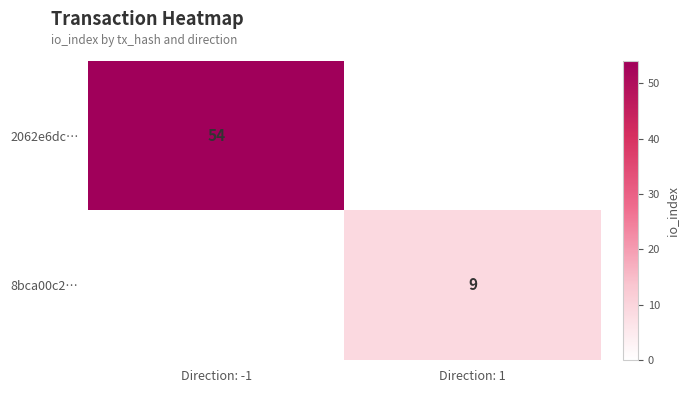

The 8bca00c2… series shows 4 at Direction: 1. True or false?

False